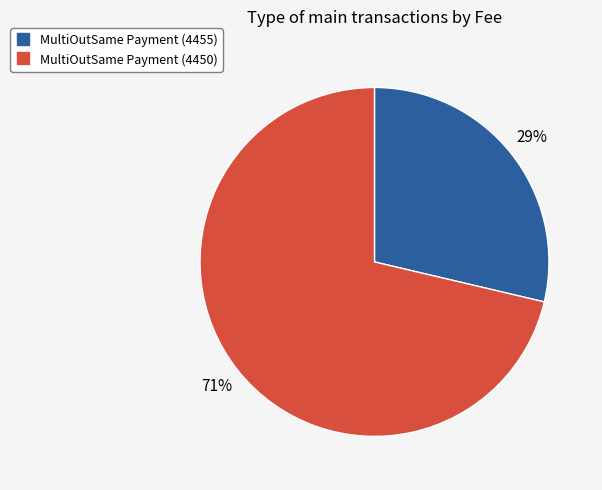

The MultiOutSame Payment (4455) slice represents 19% of the pie. True or false?

False